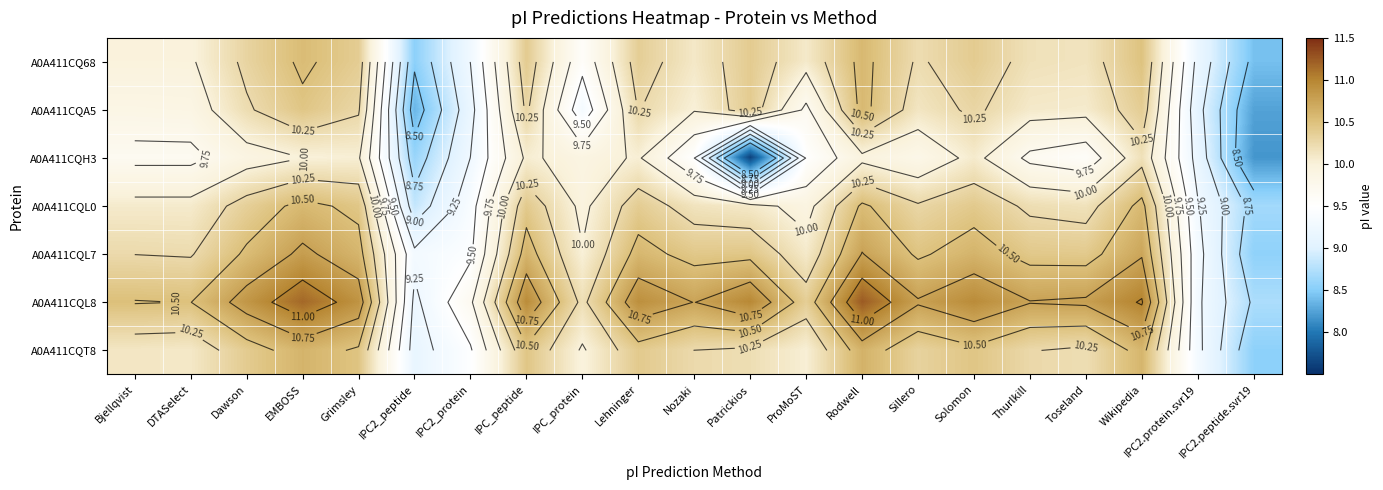

Read the A0A411CQL7 value at Nozaki.

10.4